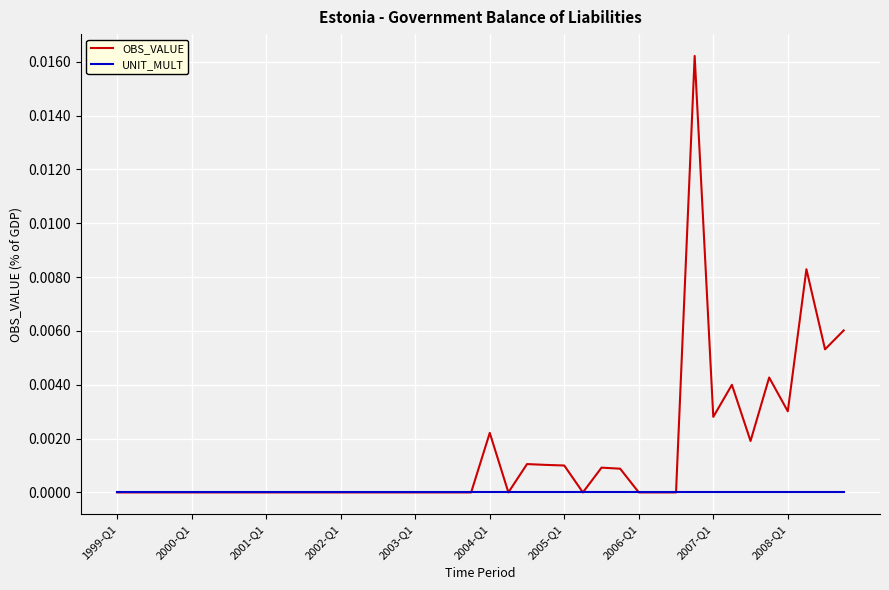

How many lines are shown in the chart?

2